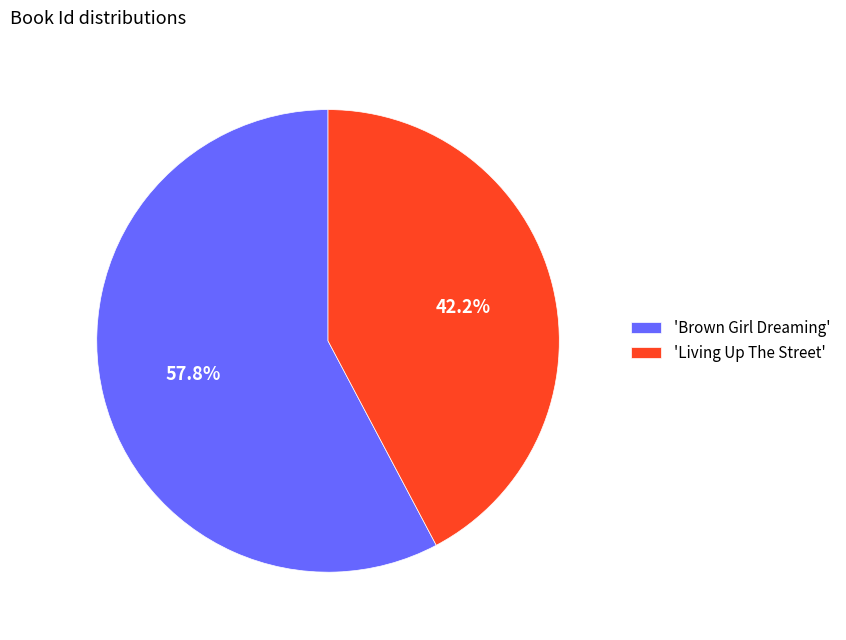

How much of the chart is everything except 'Brown Girl Dreaming'?

42.2%